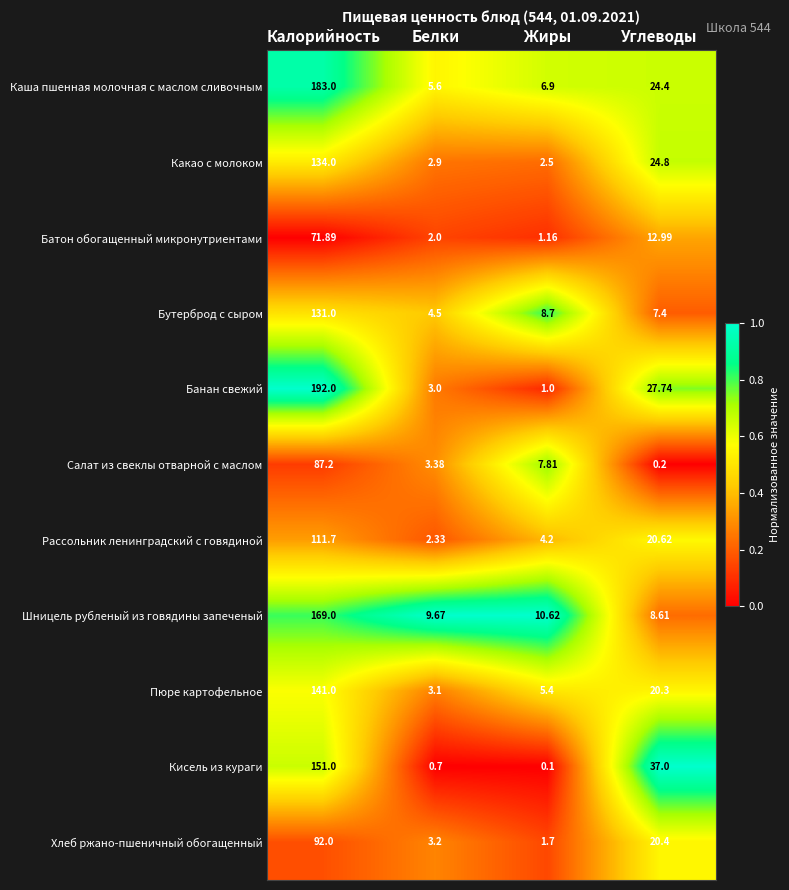

Where is Батон обогащенный микронутриентами nearest to the value 36?

Углеводы